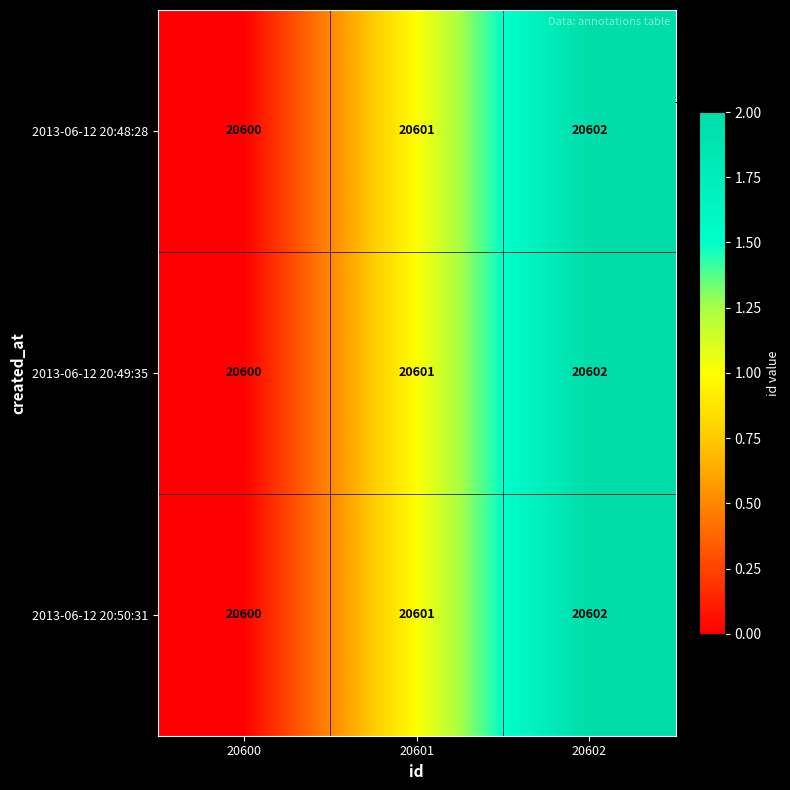

True or false: 2013-06-12 20:49:35 has a value of 20600 at 20600.

True